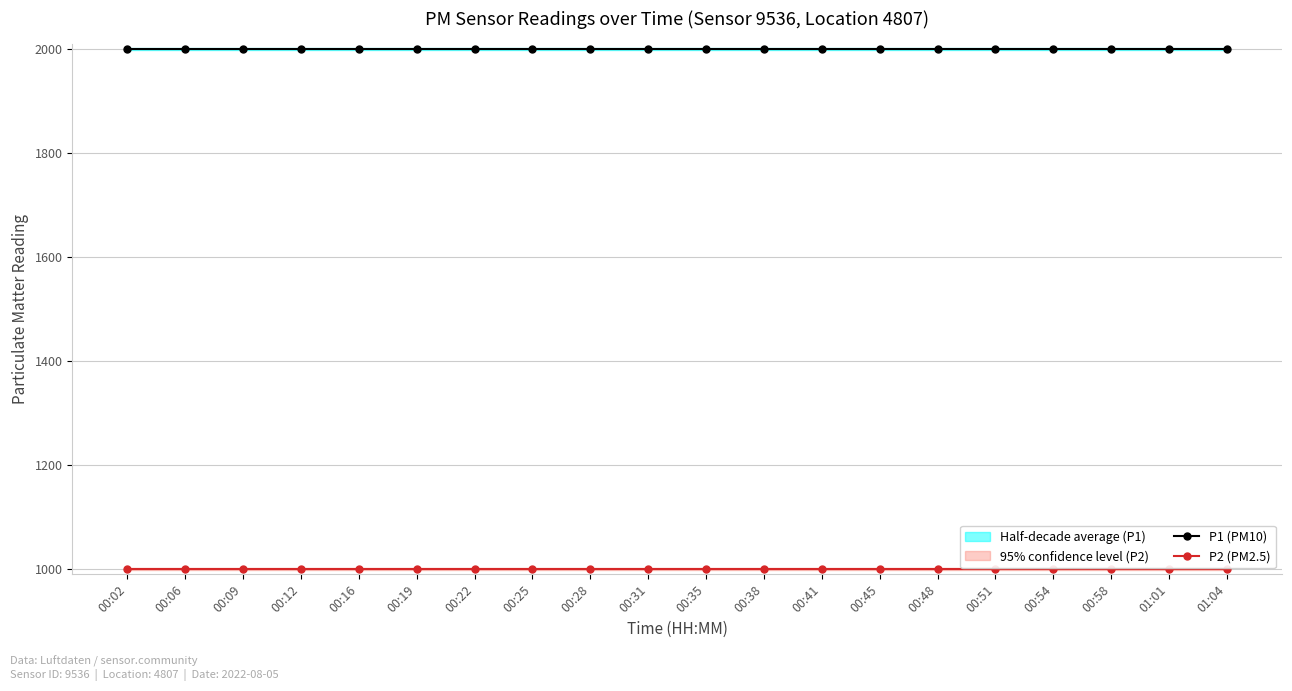

What is the label of the 13th point from the right?

00:25